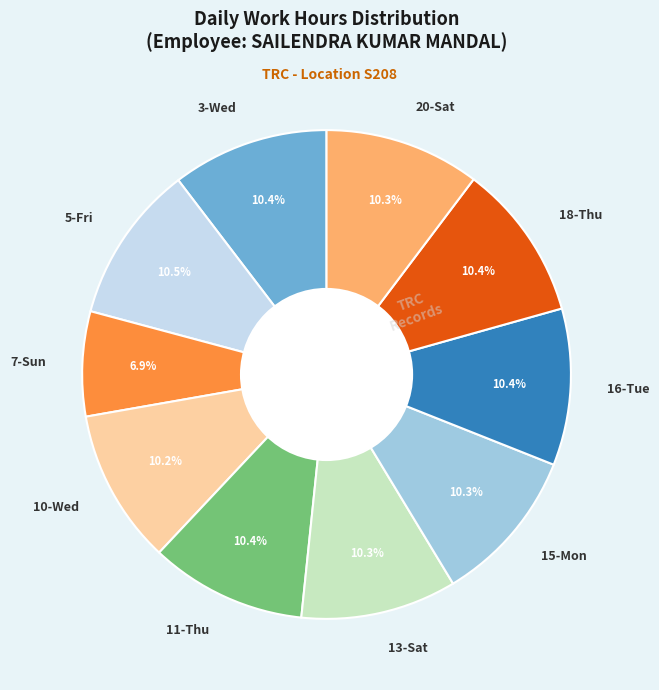

Does 15-Mon represent more than half of the total?

No